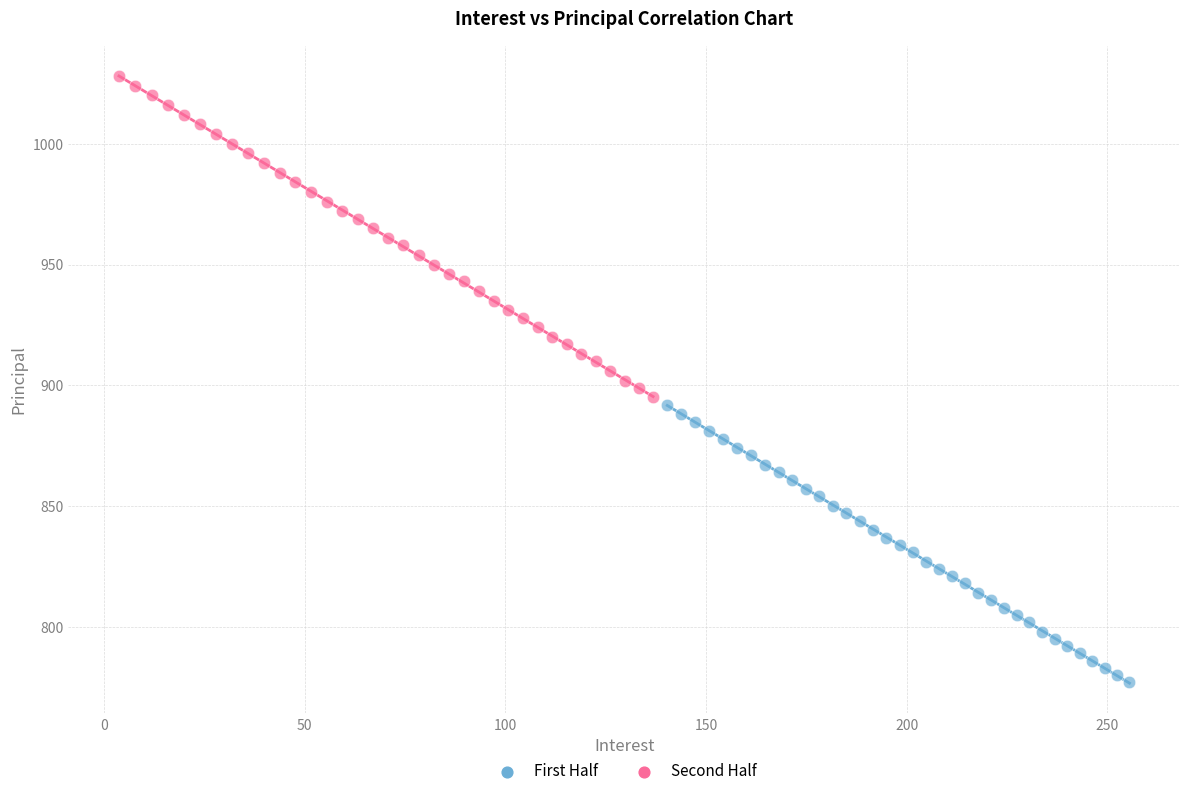

Which series contains the highest Y value?

Second Half